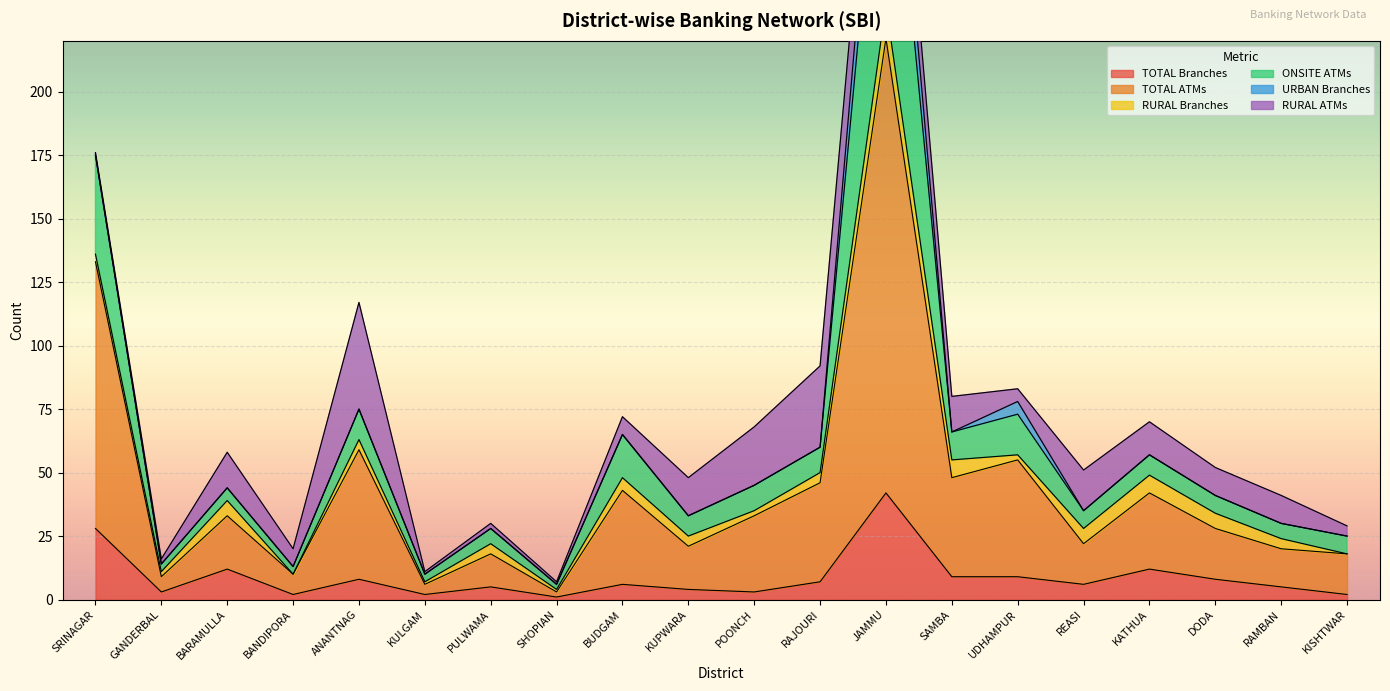

True or false: TOTAL Branches has a value of 5 at RAMBAN.

True